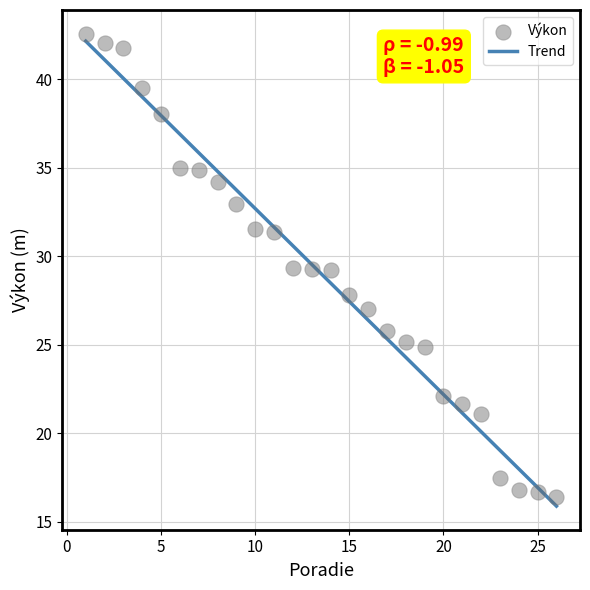

What is the range of X values (max minus min)?

25.0